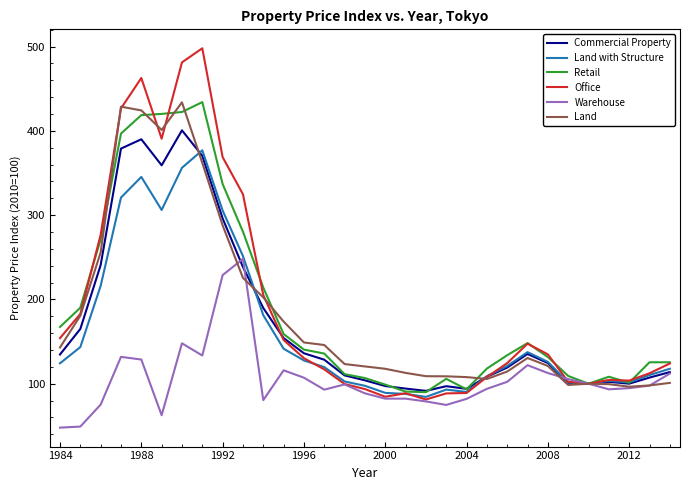

Does the chart display data point markers on the line(s)?

No